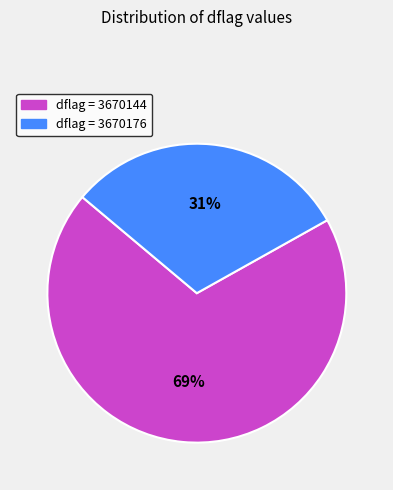

Is there a majority slice in this chart?

Yes